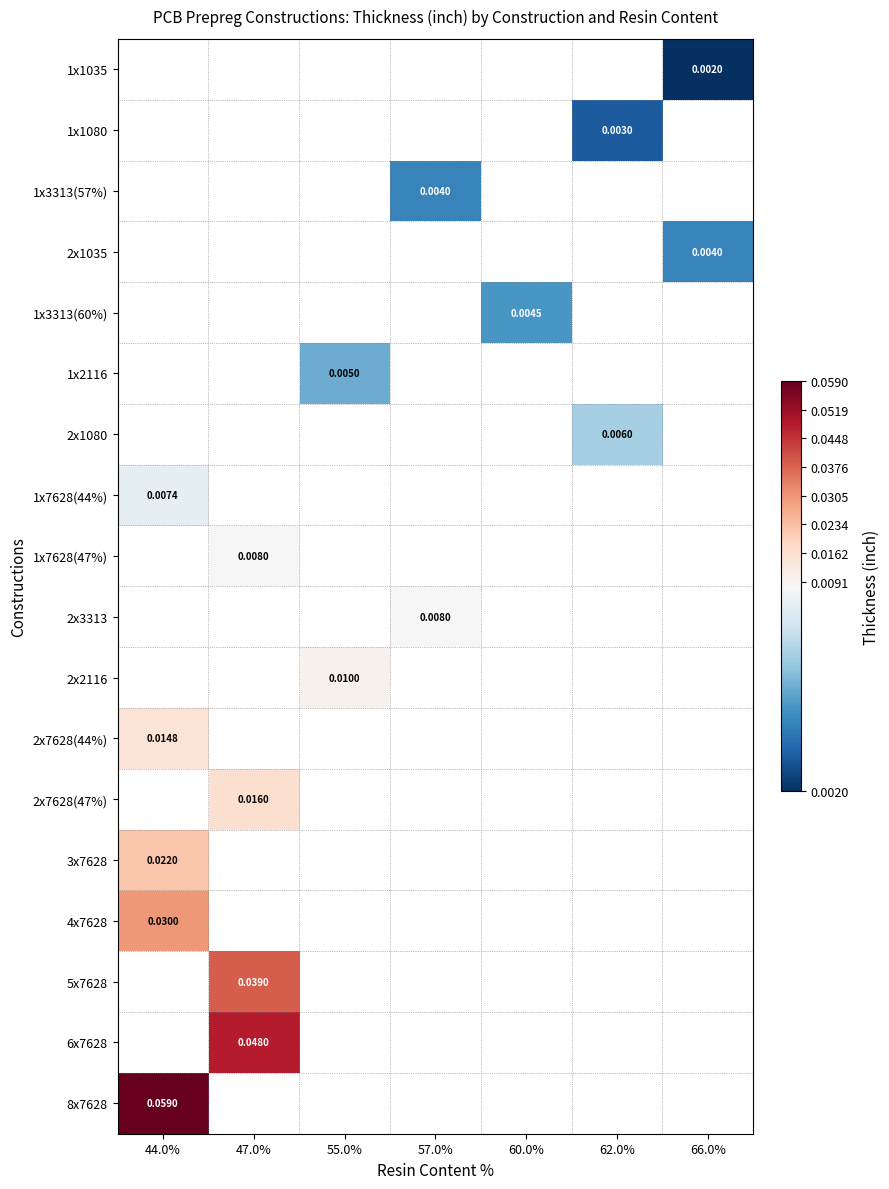

What is the maximum value for 8x7628?

0.1